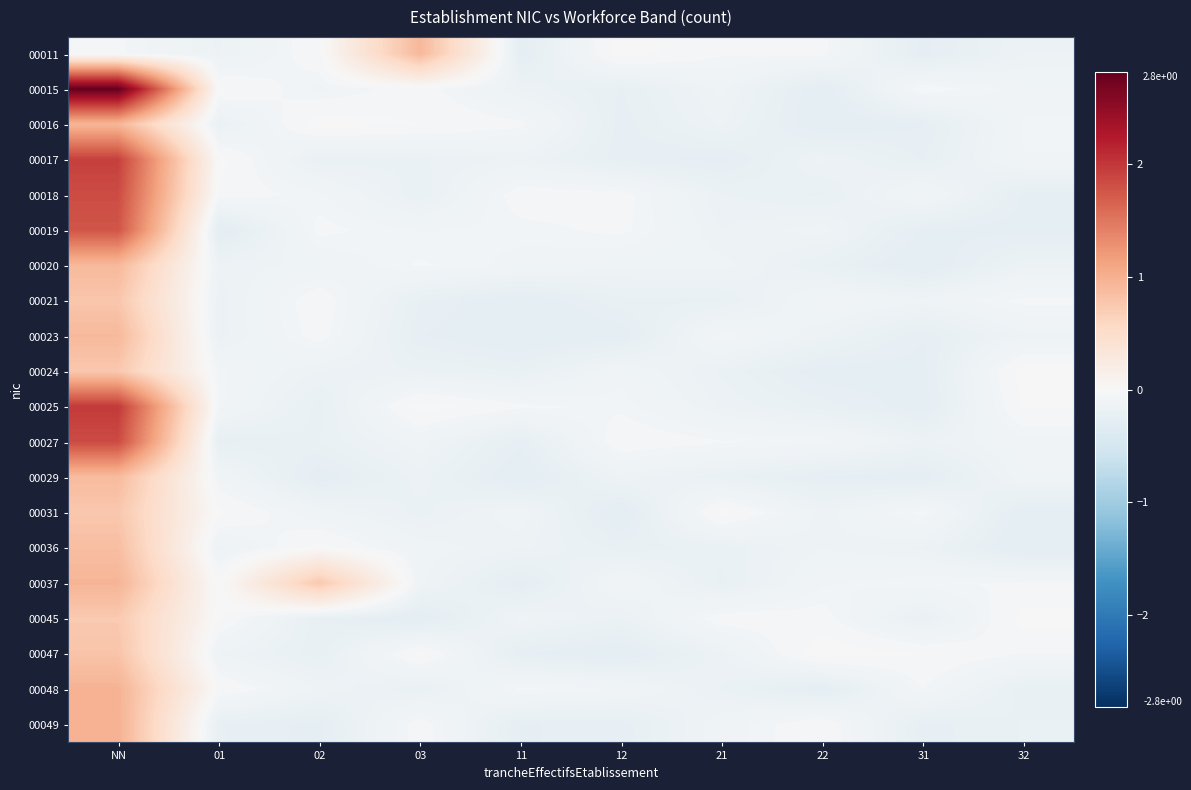

Rank the series by their maximum value, from lowest to highest.

00045, 00024, 00031, 00021, 00047, 00036, 00029, 00023, 00020, 00011, 00016, 00037, 00048, 00049, 00019, 00018, 00027, 00017, 00025, 00015